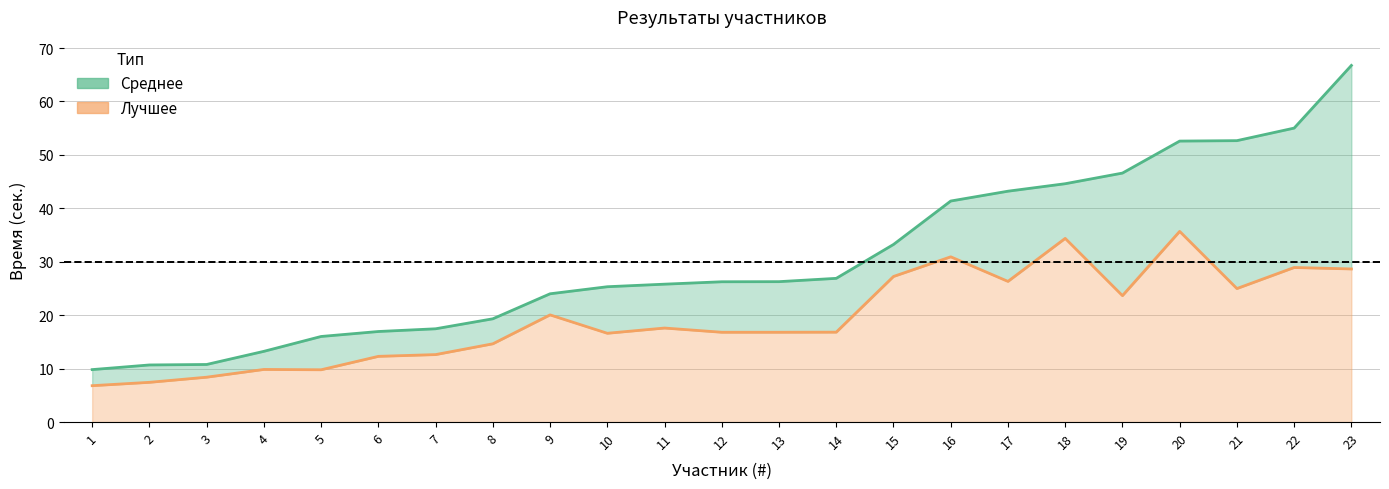

Rank the series by their average value, from lowest to highest.

Лучшее, Среднее